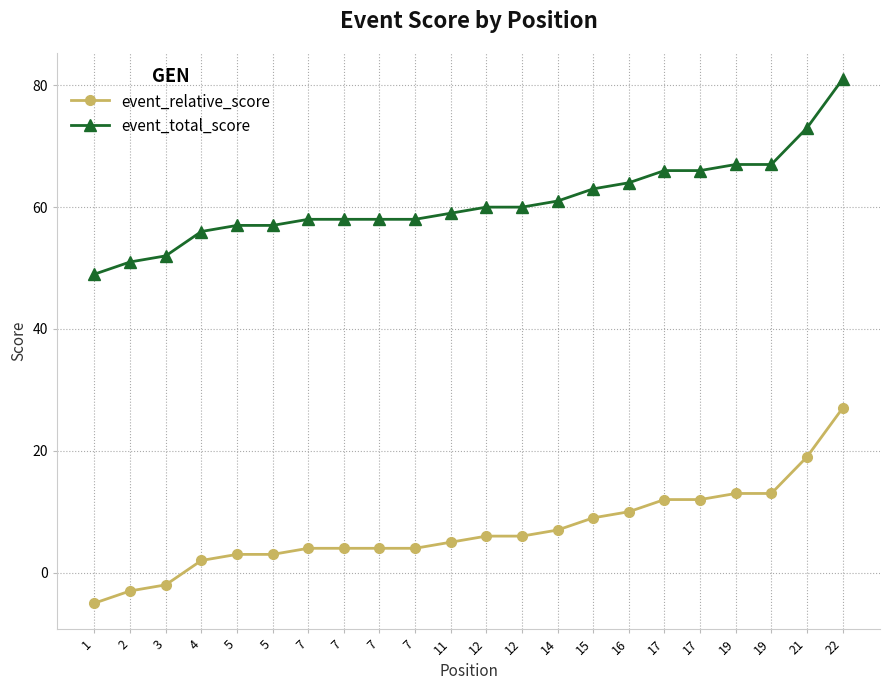

What are all the series names shown in the legend?

event_relative_score, event_total_score